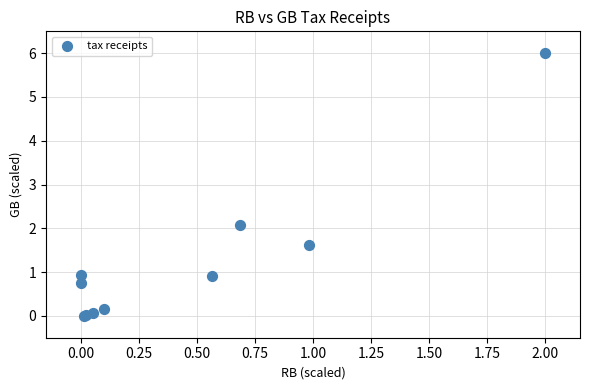

What Y value in the scatter plot is closest to 3?

2.1